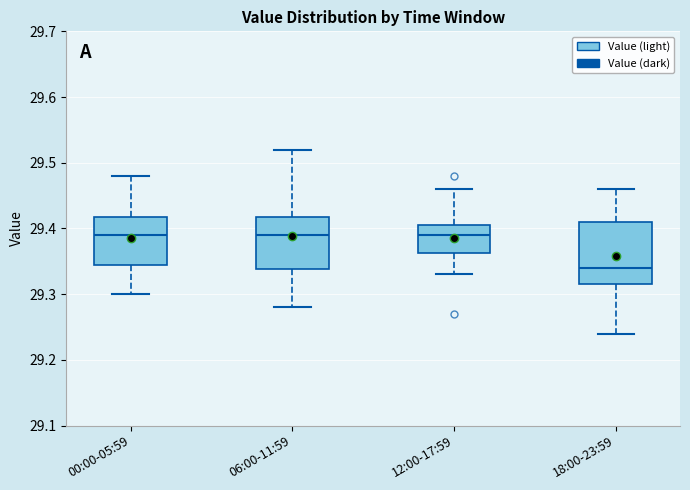

Which box's median line is the lowest?

18:00-23:59